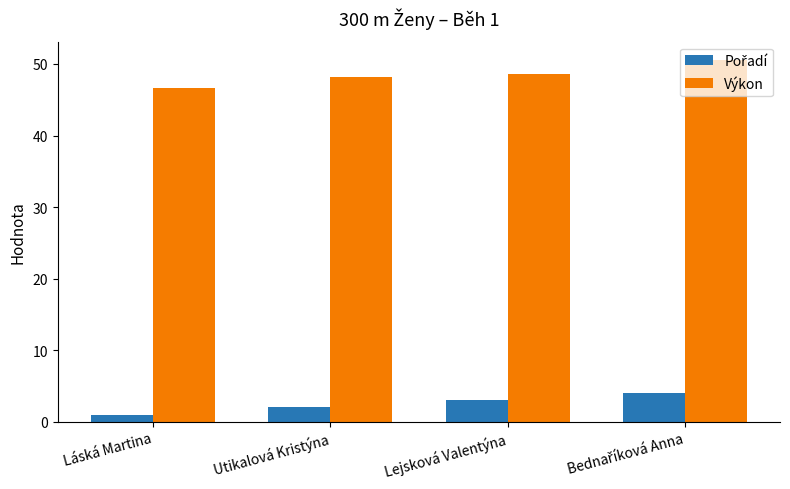

What is the smallest value displayed?

1.0